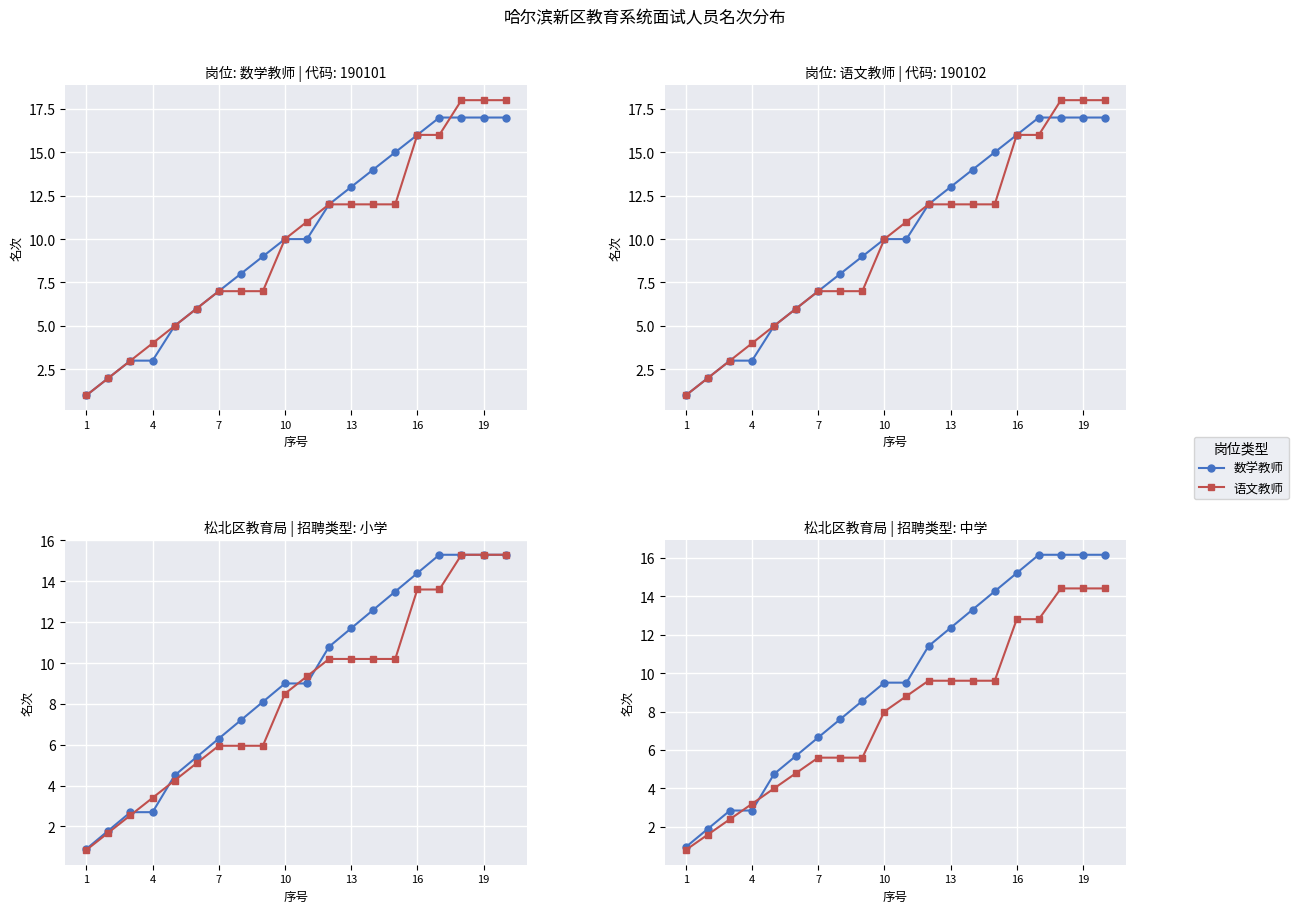

What is the total value across all series at 1?

1.8